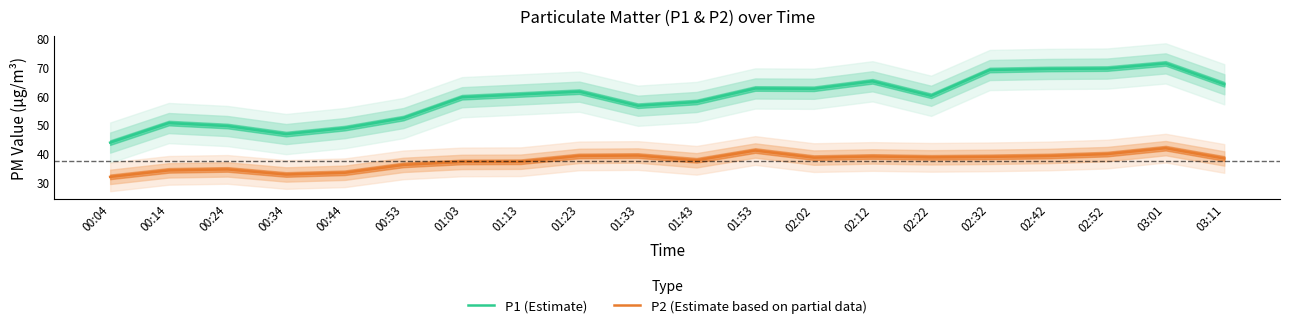

Where is the first local minimum for P1 (Estimate)?

00:34